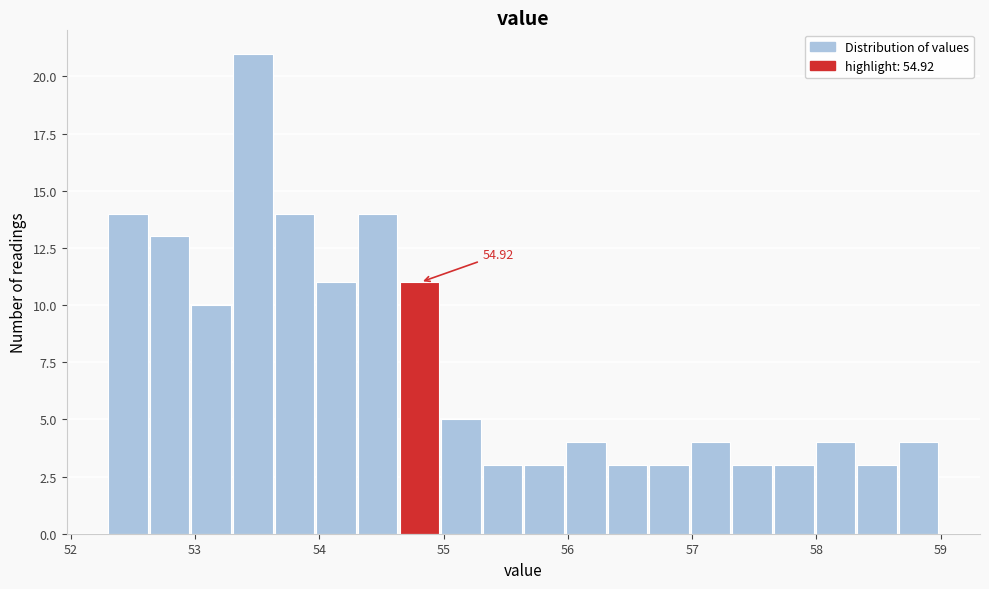

Around what value on the x-axis is the tallest bar? Give the approximate position of its centre, as read against the axis.

53.5